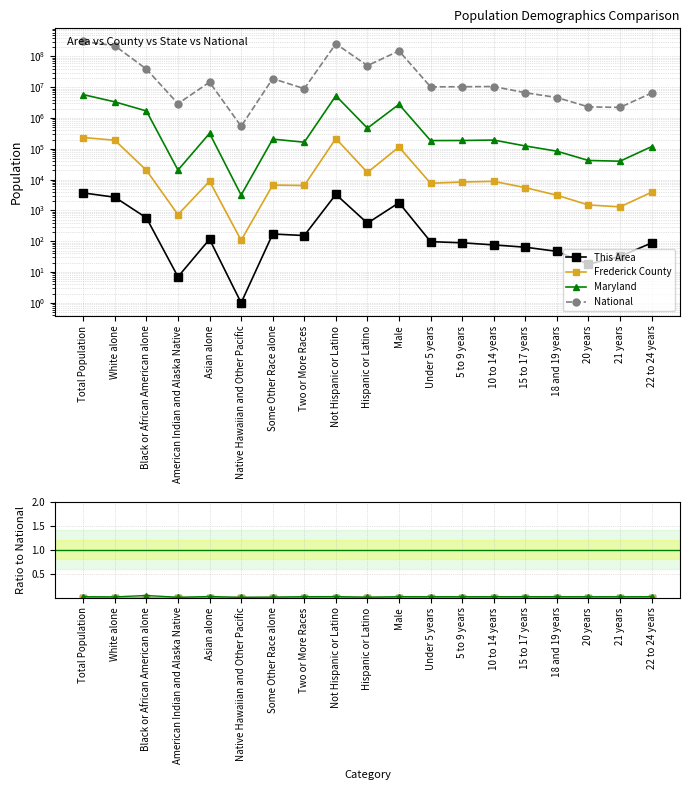

True or false: Frederick County and National intersect in this chart.

False